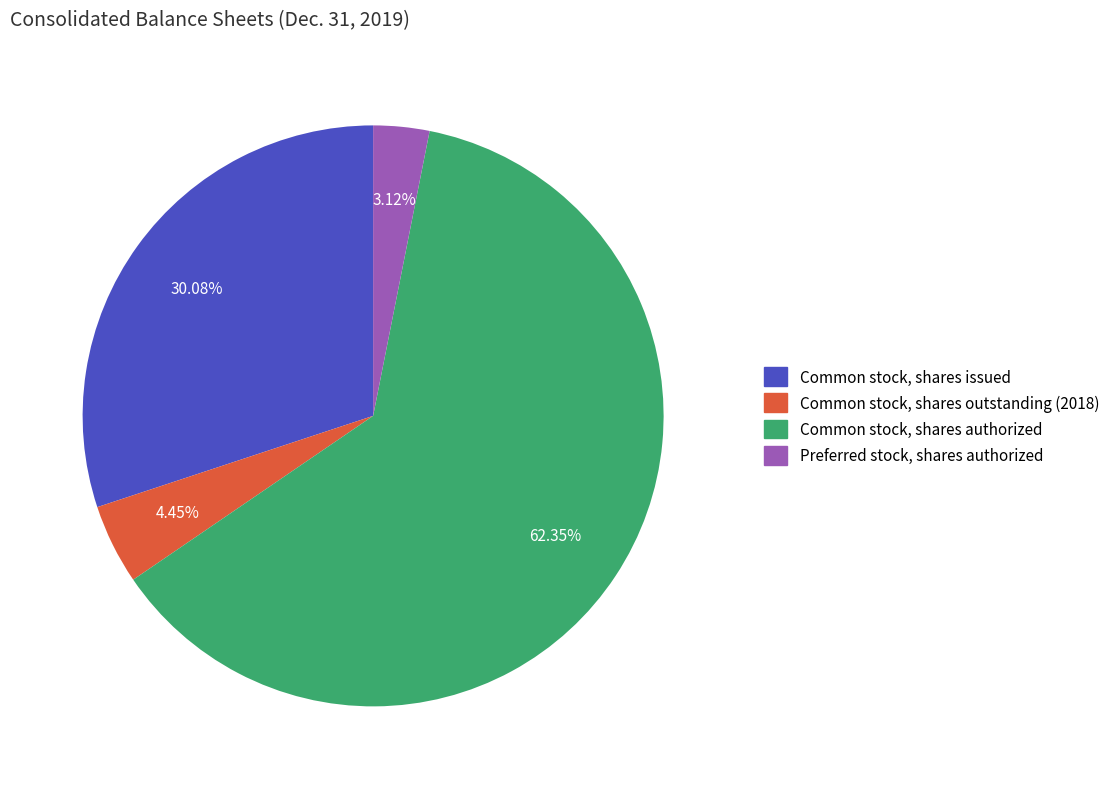

To the nearest percent, what portion does Common stock, shares issued represent?

30%